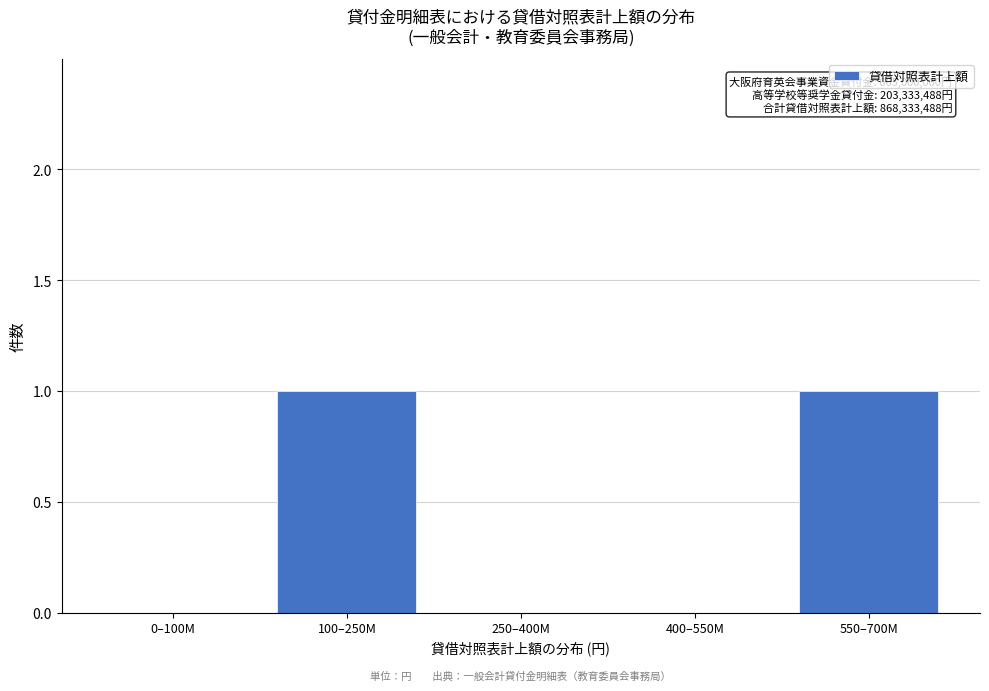

Reading left to right, extract all data points from this chart.

0–100M=0	100–250M=1	250–400M=0	400–550M=0	550–700M=1